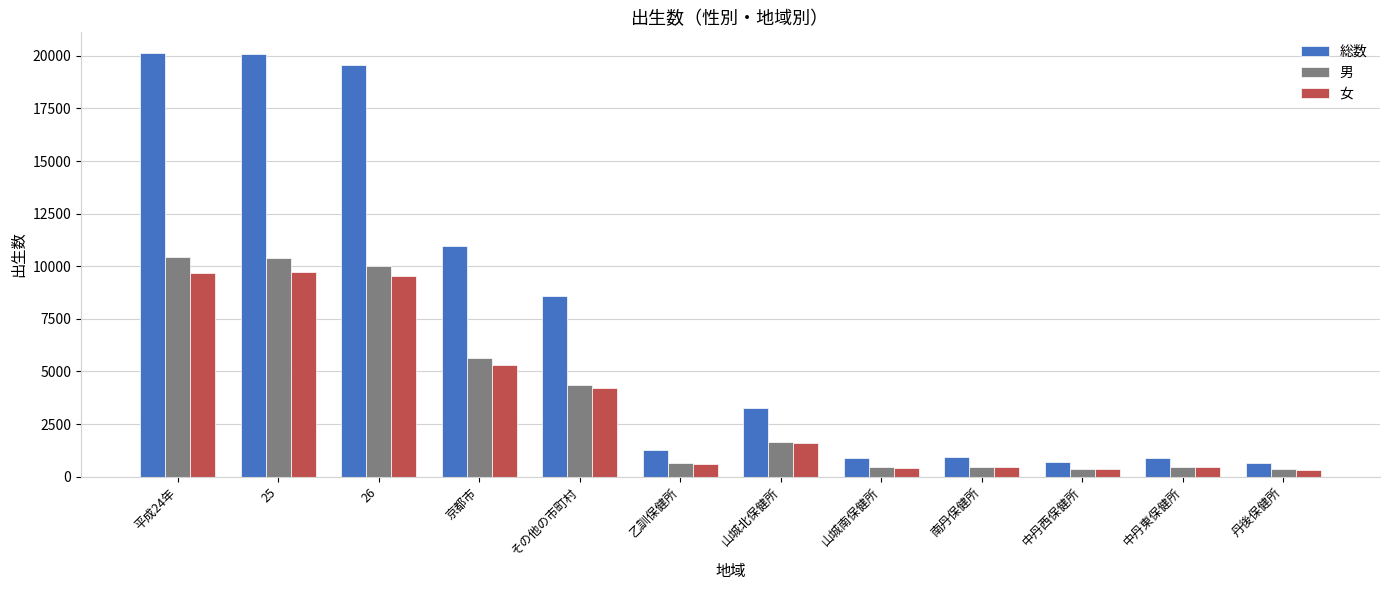

What is the maximum value shown in the chart?

20111